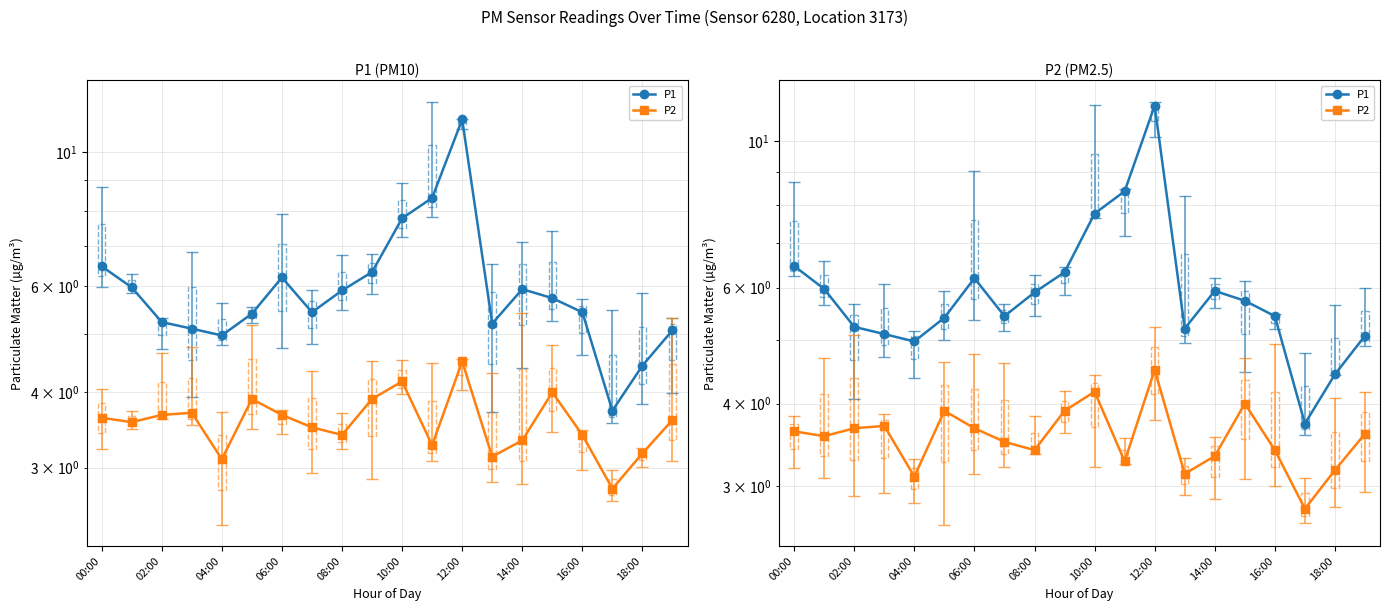

Is the value of P1 at 19 greater than the value of P2 at 11?

Yes